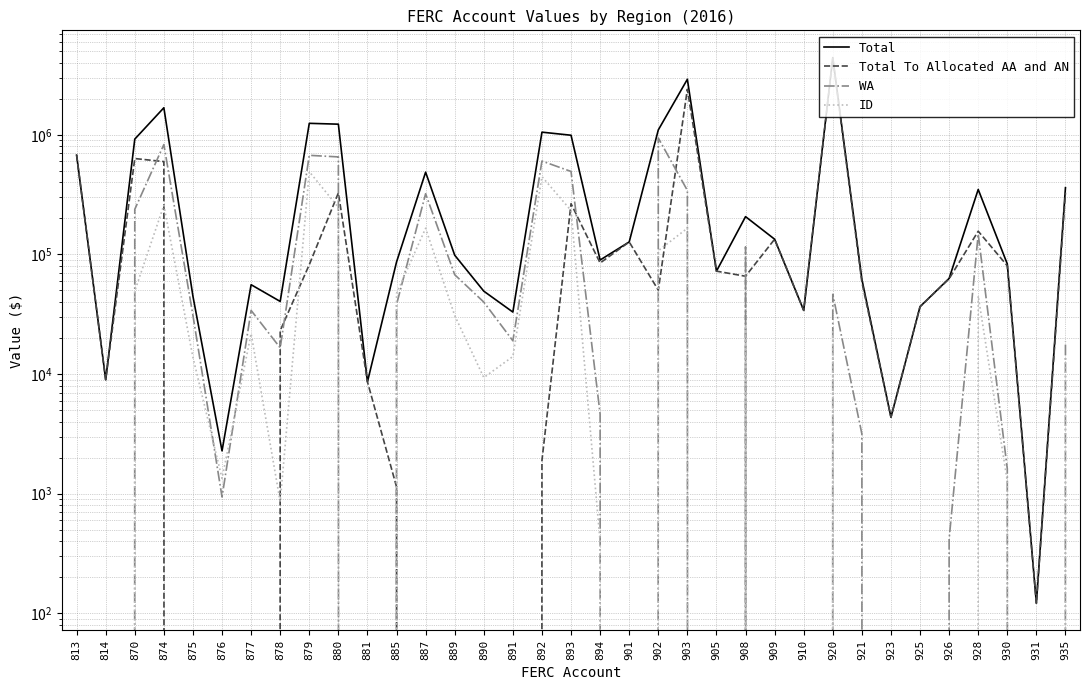

How many lines are shown in the chart?

4